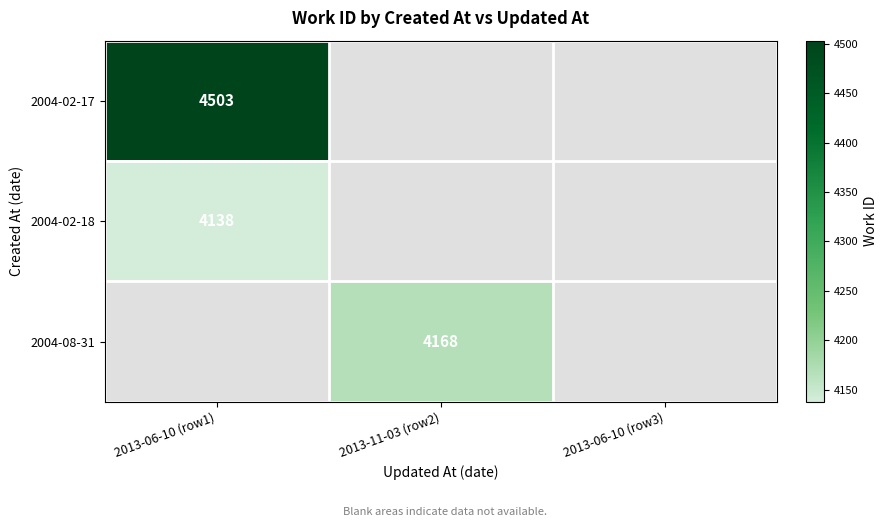

True or false: 2004-08-31 has a value of 4168 at 2013-11-03 (row2).

True